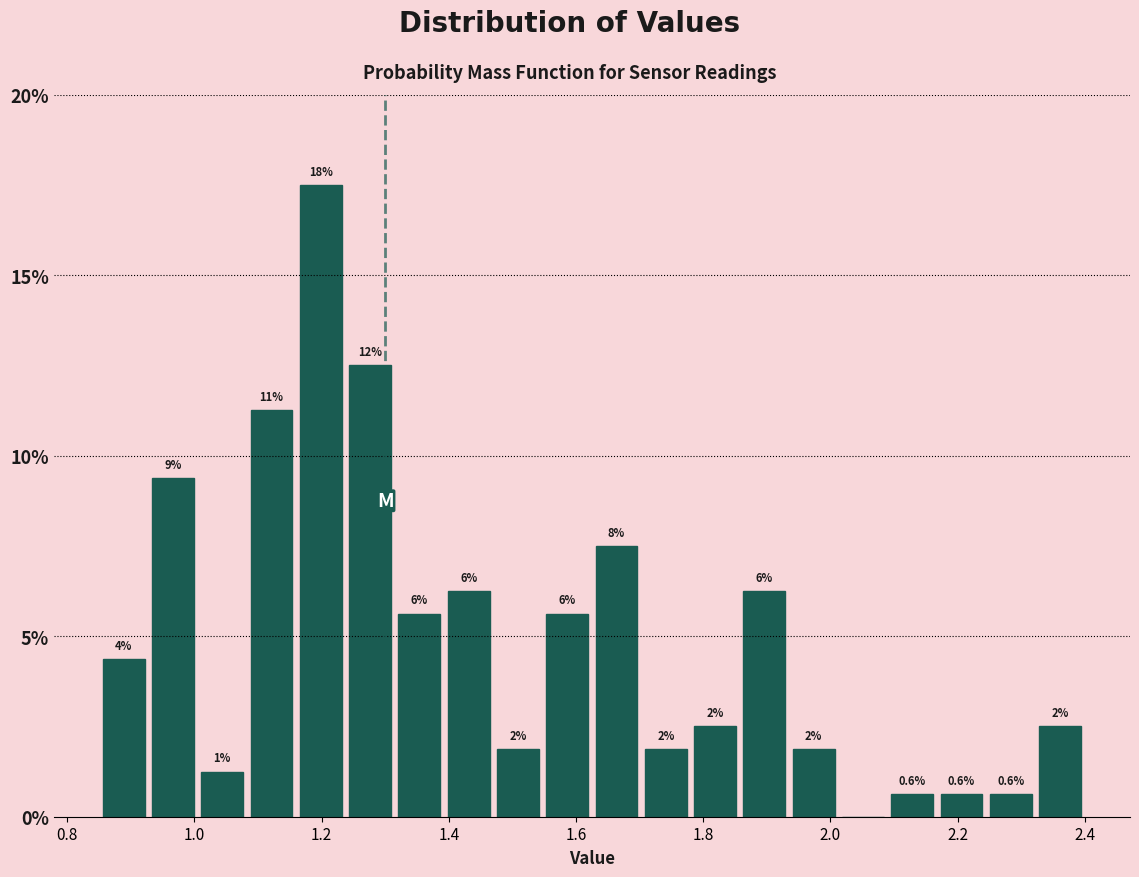

Read against the x-axis, roughly where is the centre of the tallest bar?

1.20